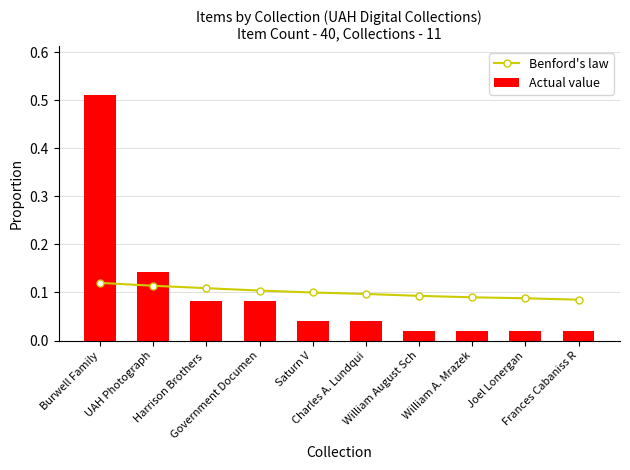

What are all the series names shown in the legend?

Benford's law, Actual value